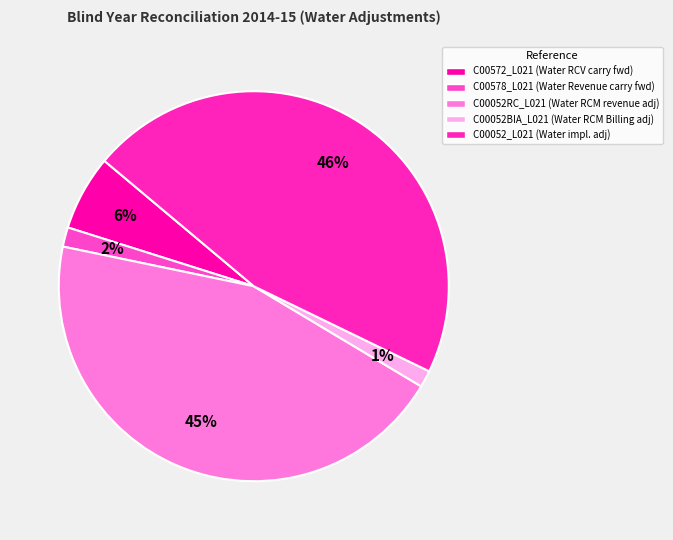

Is there any slice that represents more than half of the pie?

No